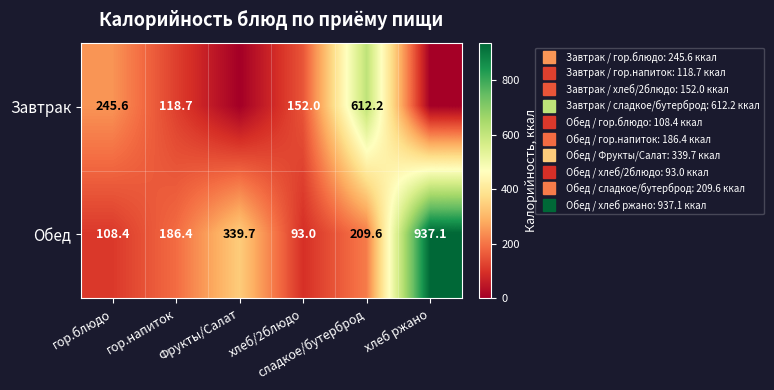

At which category is the sum across all series the highest?

хлеб ржано